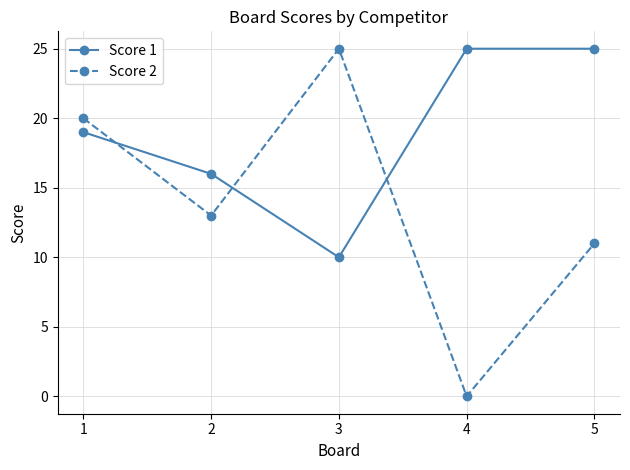

Reading right to left, what are all the values shown in this chart?

Score 1: 5=25	4=25	3=10	2=16	1=19
Score 2: 5=11	4=0	3=25	2=13	1=20